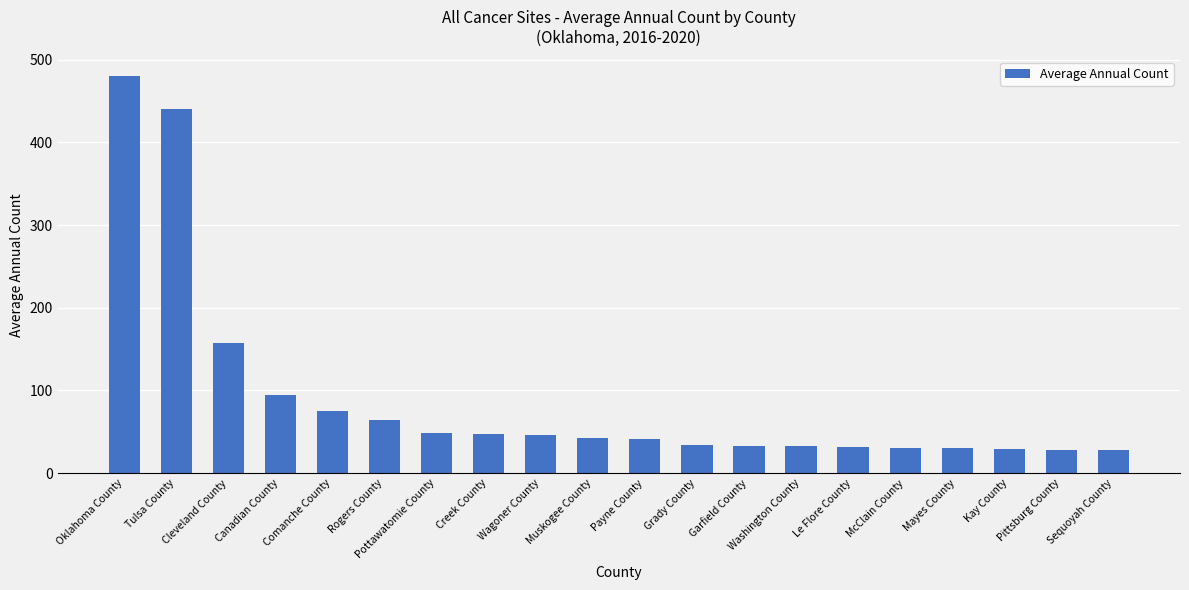

What is the value of the 1st bar from the left?

480